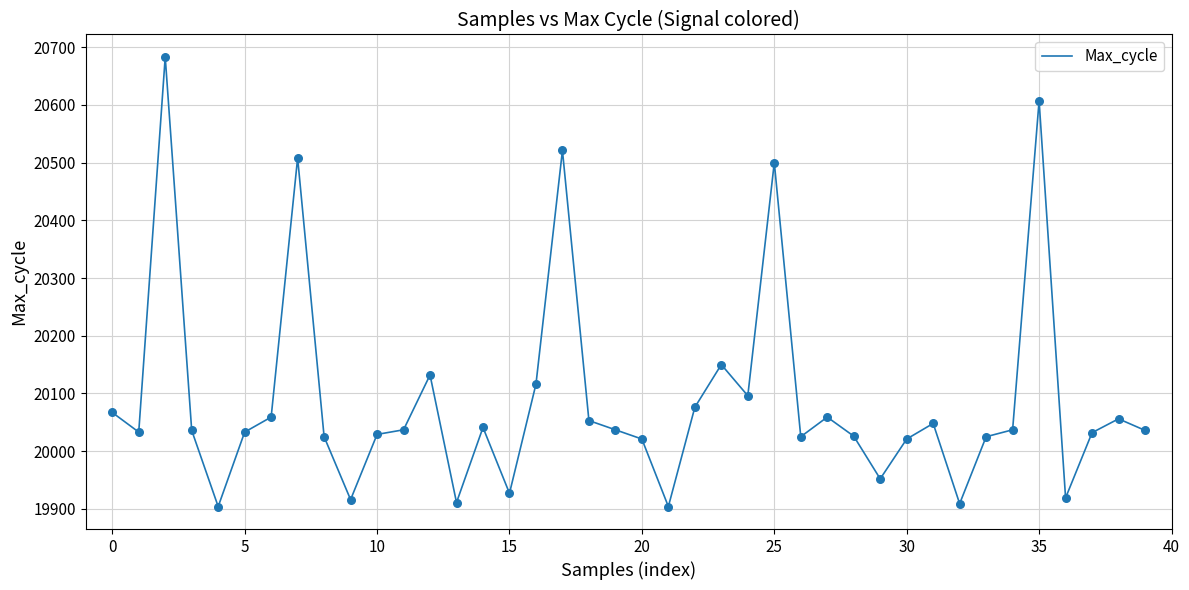

What is the difference between the maximum and minimum values?

779